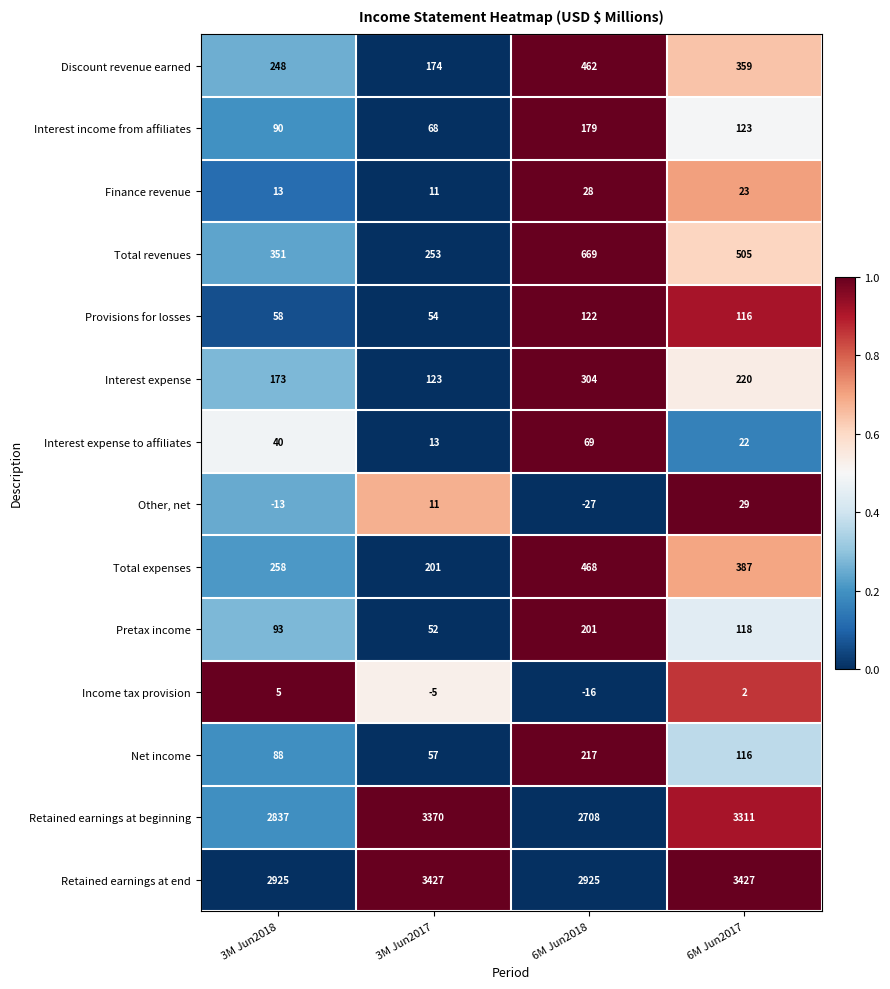

What is the total value across all series at 3M Jun2018?

7166